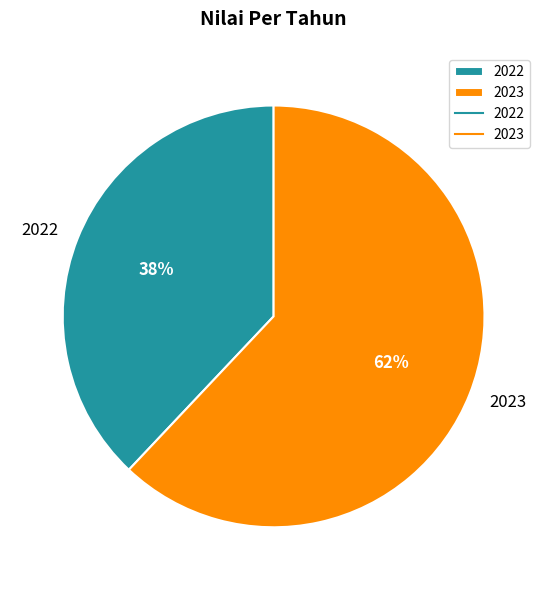

To the nearest percent, what is the average slice percentage?

50%